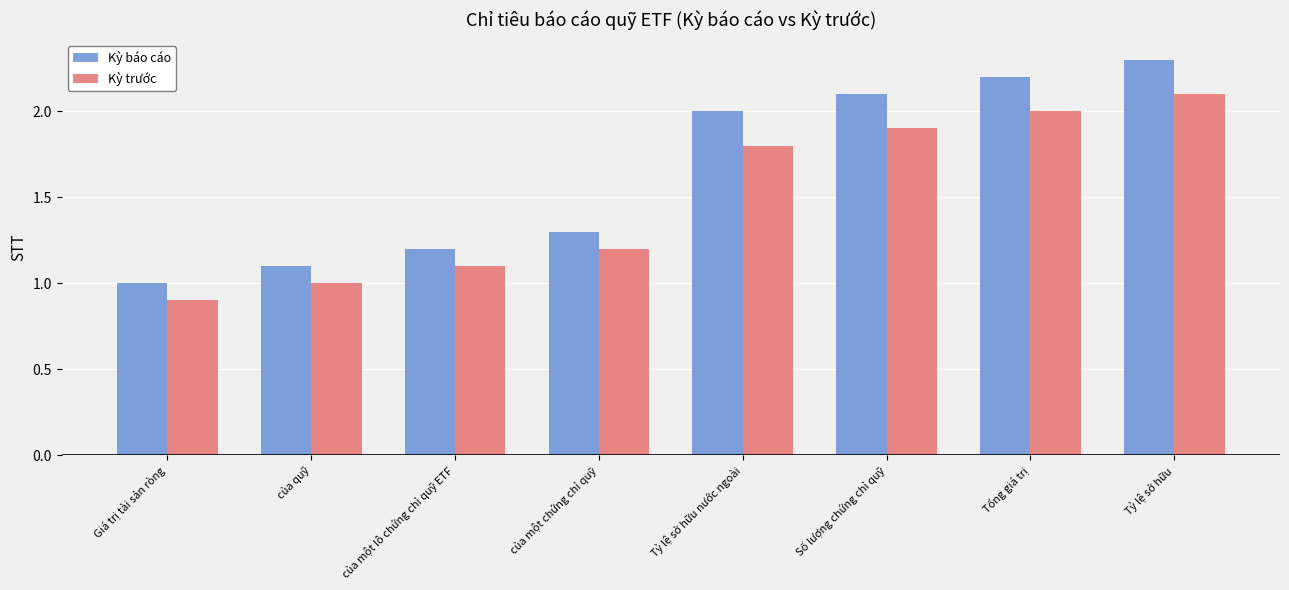

Reading right to left, extract all data points from this chart.

Kỳ báo cáo: Tỷ lệ sở hữu=2.3	Tổng giá trị=2.2	Số lượng chứng chỉ quỹ=2.1	Tỷ lệ sở hữu nước ngoài=2.0	của một chứng chỉ quỹ=1.3	của một lô chứng chỉ quỹ ETF=1.2	của quỹ=1.1	Giá trị tài sản ròng=1.0
Kỳ trước: Tỷ lệ sở hữu=2.1	Tổng giá trị=2.0	Số lượng chứng chỉ quỹ=1.9	Tỷ lệ sở hữu nước ngoài=1.8	của một chứng chỉ quỹ=1.2	của một lô chứng chỉ quỹ ETF=1.1	của quỹ=1.0	Giá trị tài sản ròng=0.9